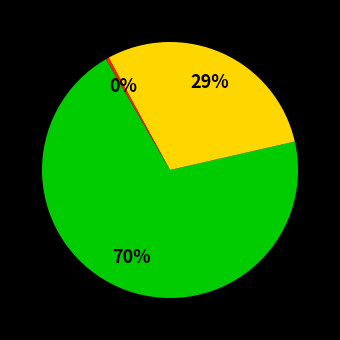

Does any single category account for the majority?

Yes